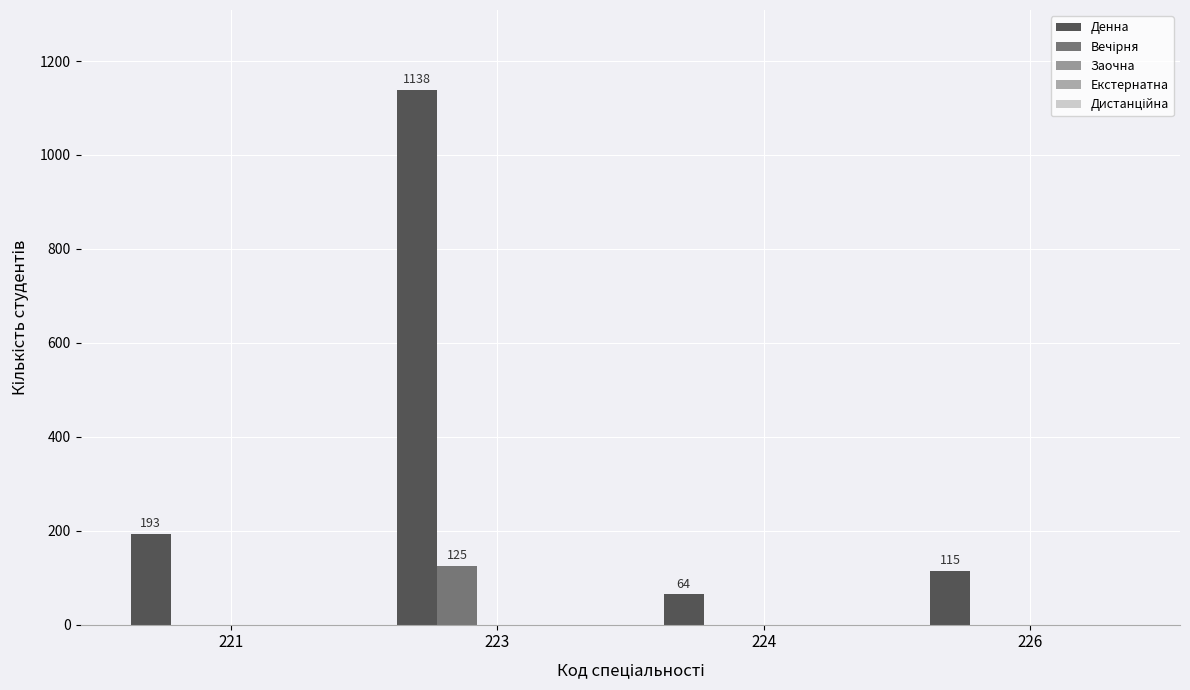

What is the difference between the Вечірня values at 221 and 223?

125